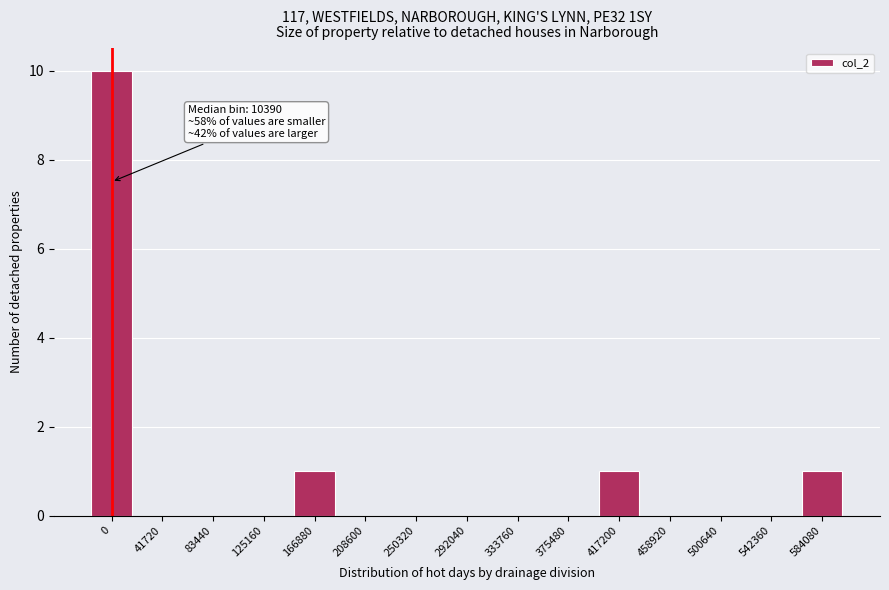

Reading left to right, transcribe all the data shown in this chart.

0=10	41720=0	83440=0	125160=0	166880=1	208600=0	250320=0	292040=0	333760=0	375480=0	417200=1	458920=0	500640=0	542360=0	584080=1